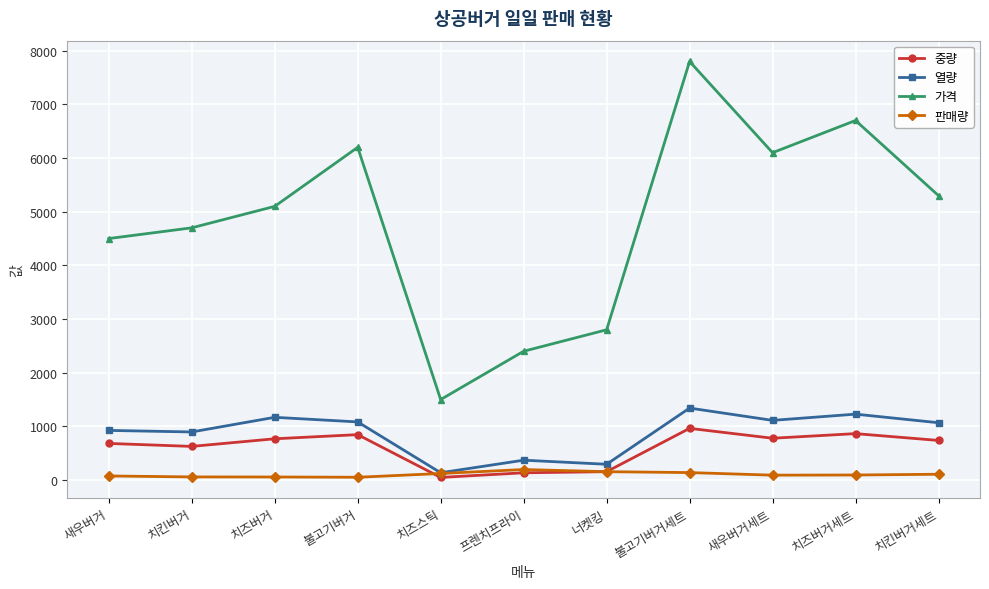

True or false: 중량 and 열량 intersect in this chart.

False